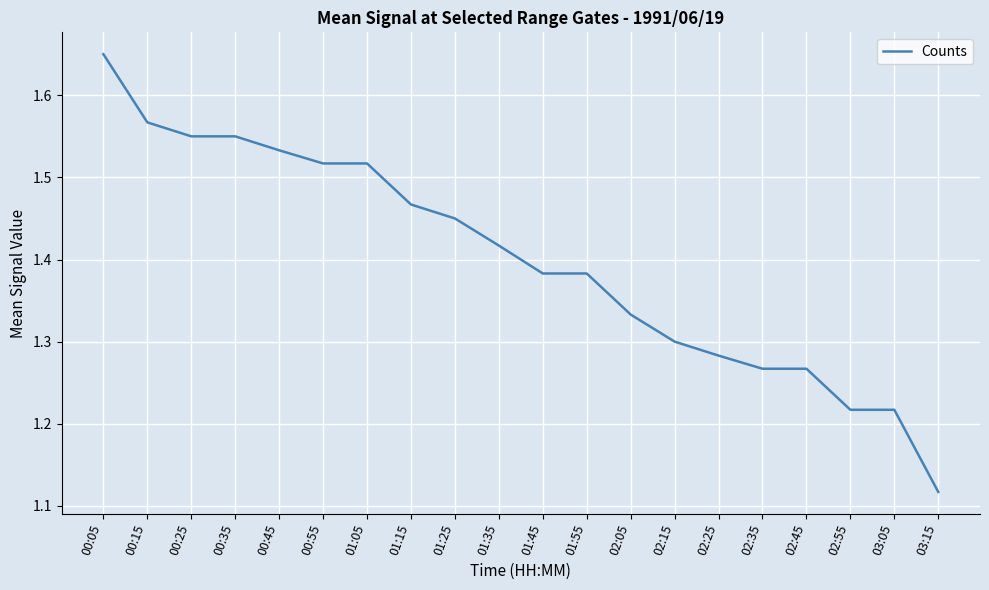

Which category has the lowest value across all series?

03:15